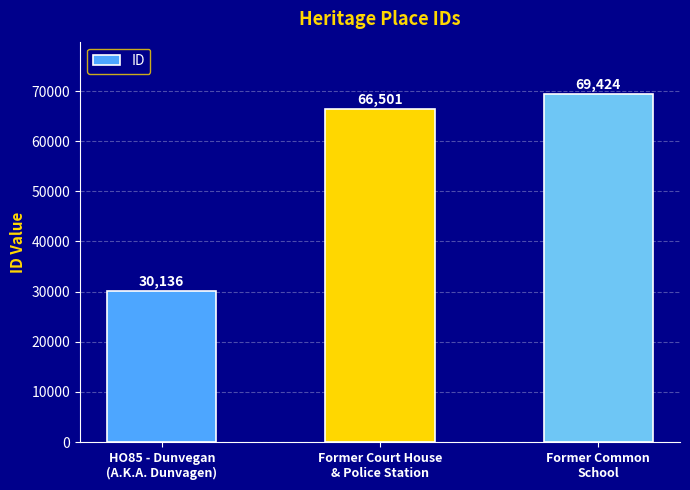

List the labels in order of value, smallest first.

HO85 - Dunvegan
(A.K.A. Dunvagen), Former Court House
& Police Station, Former Common
School